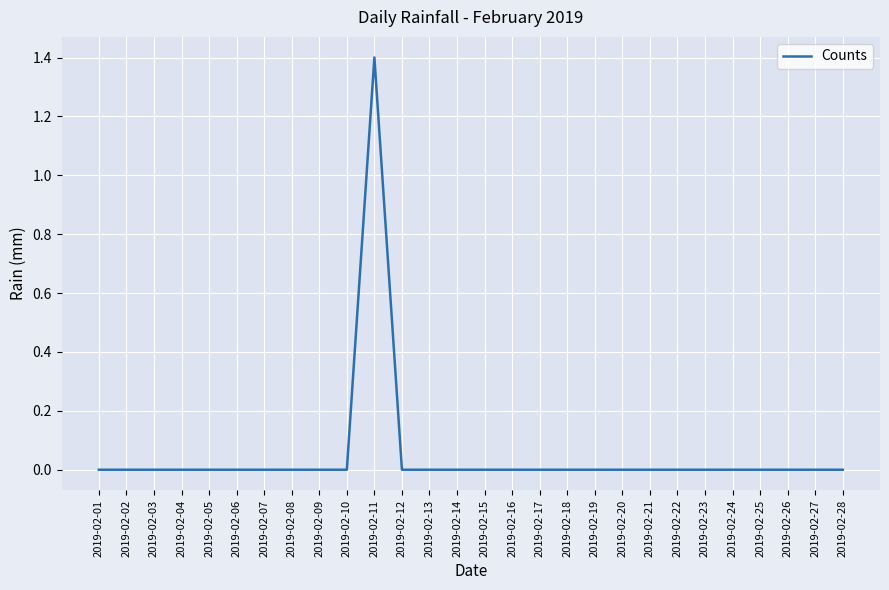

What is the greatest value displayed?

1.4